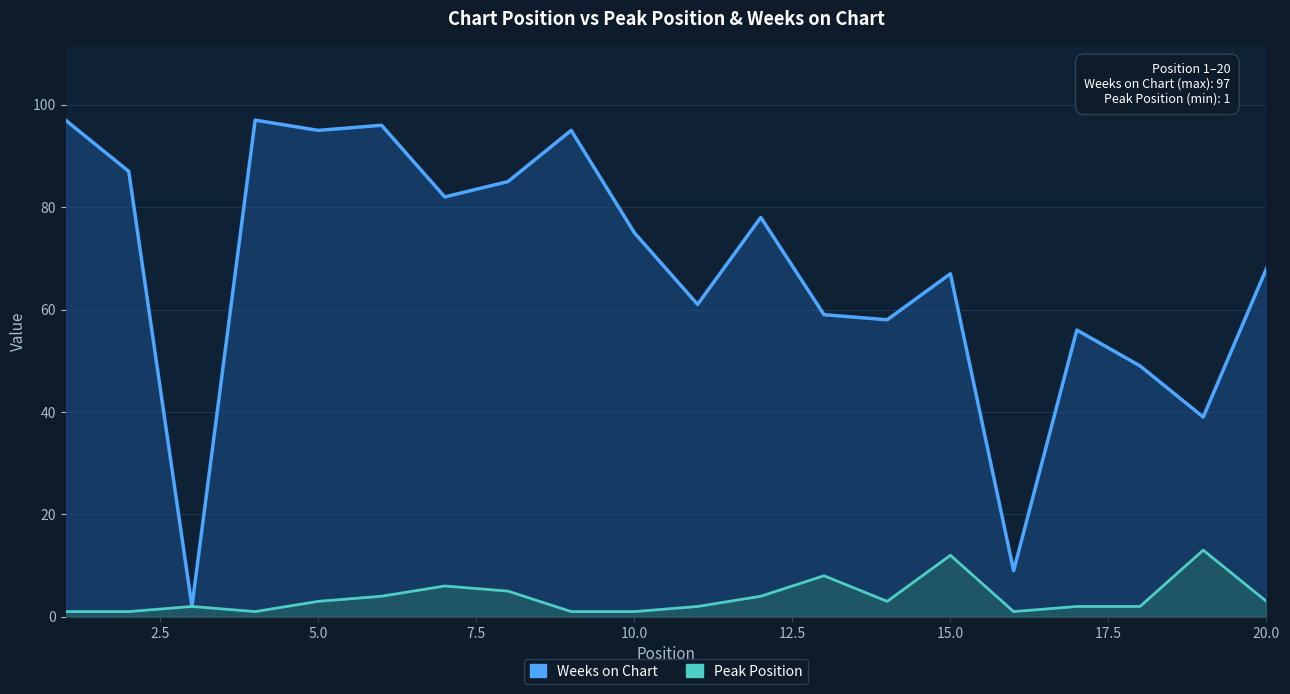

Is the value of Peak Position at 18 greater than the value of Weeks on Chart at 10?

No